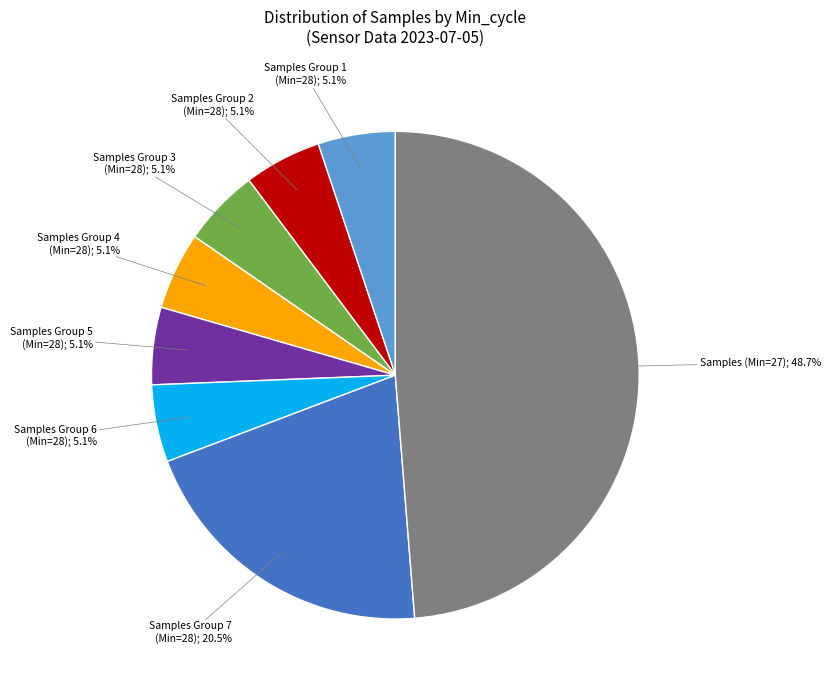

Is there any slice that represents more than half of the pie?

No